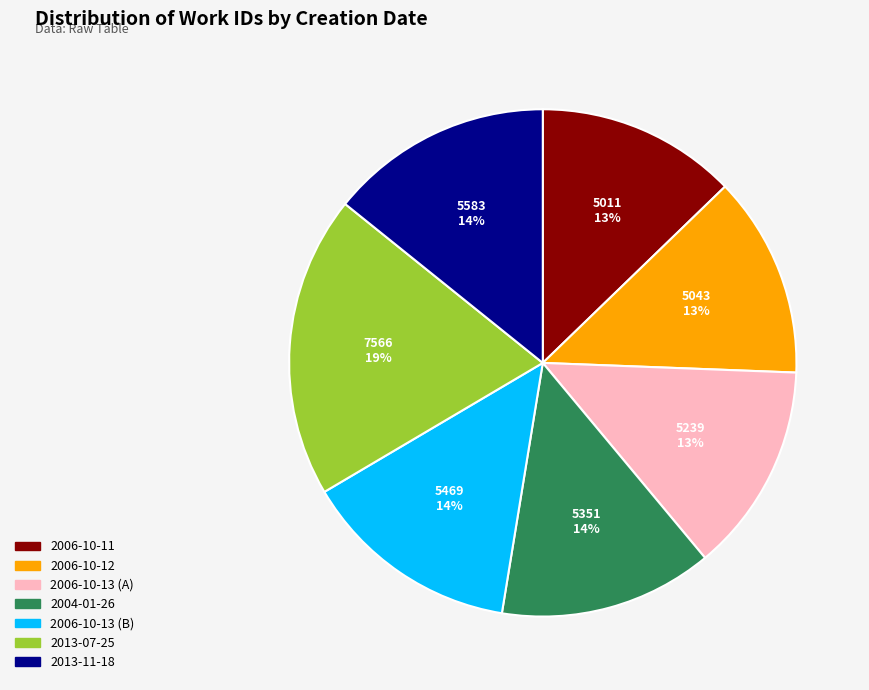

To the nearest percent, what is the difference between the 2006-10-13 (A) and 2006-10-13 (B) slice percentages?

1%